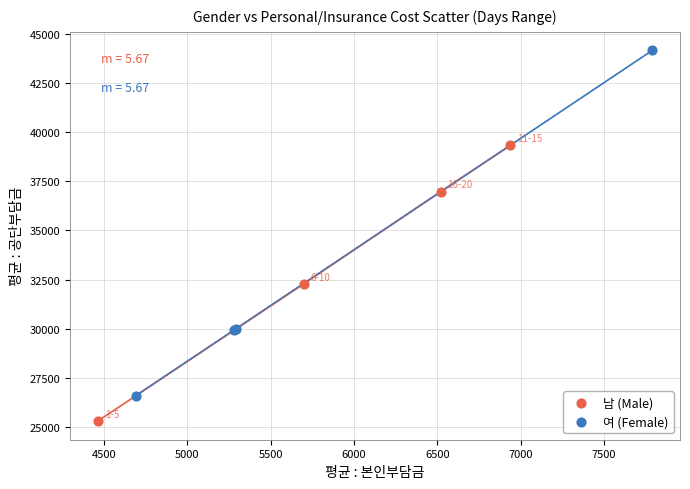

Which series reaches the minimum Y coordinate?

남 (Male)